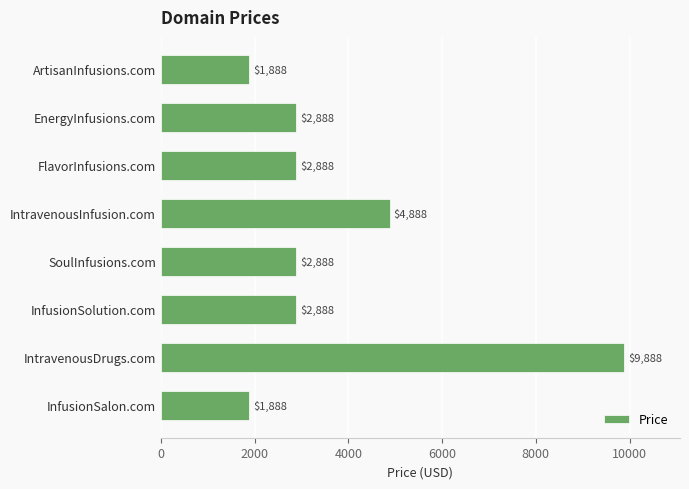

True or false: the data shows 4270 at EnergyInfusions.com.

False